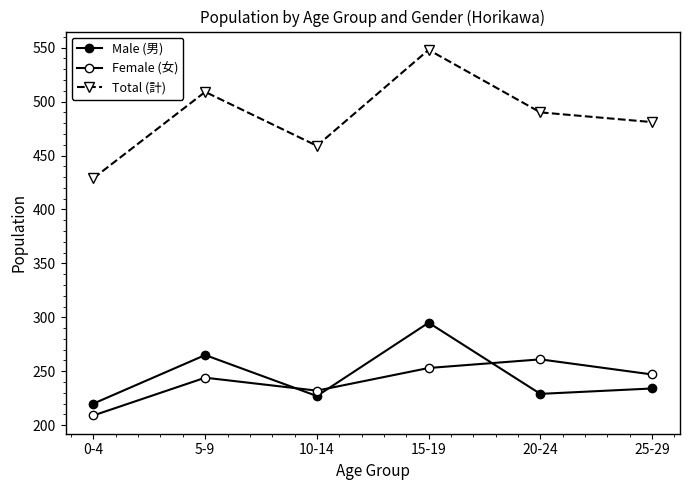

What is the sum of all Male (男) values?

1470